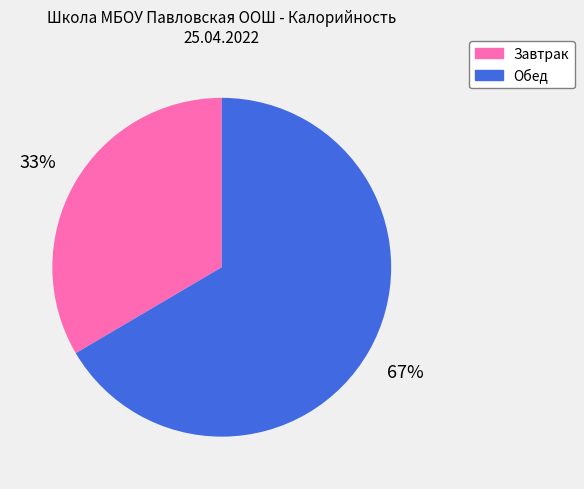

Approximately how many times larger is the value at Обед compared to Завтрак?

2.0